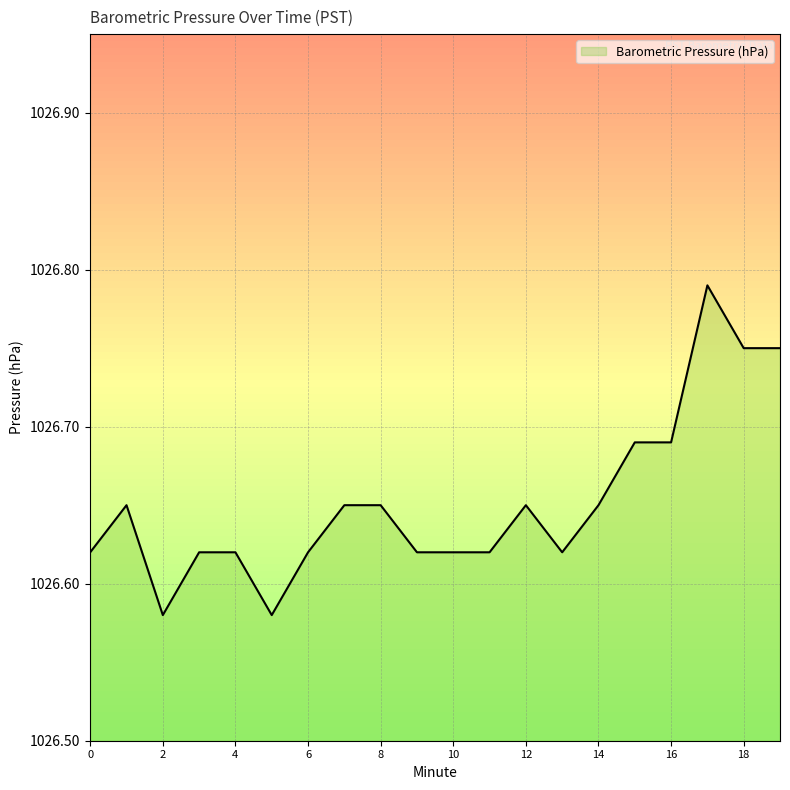

List the labels in order of value, largest first.

17, 18, 19, 15, 16, 1, 7, 8, 12, 14, 0, 3, 4, 6, 9, 10, 11, 13, 2, 5